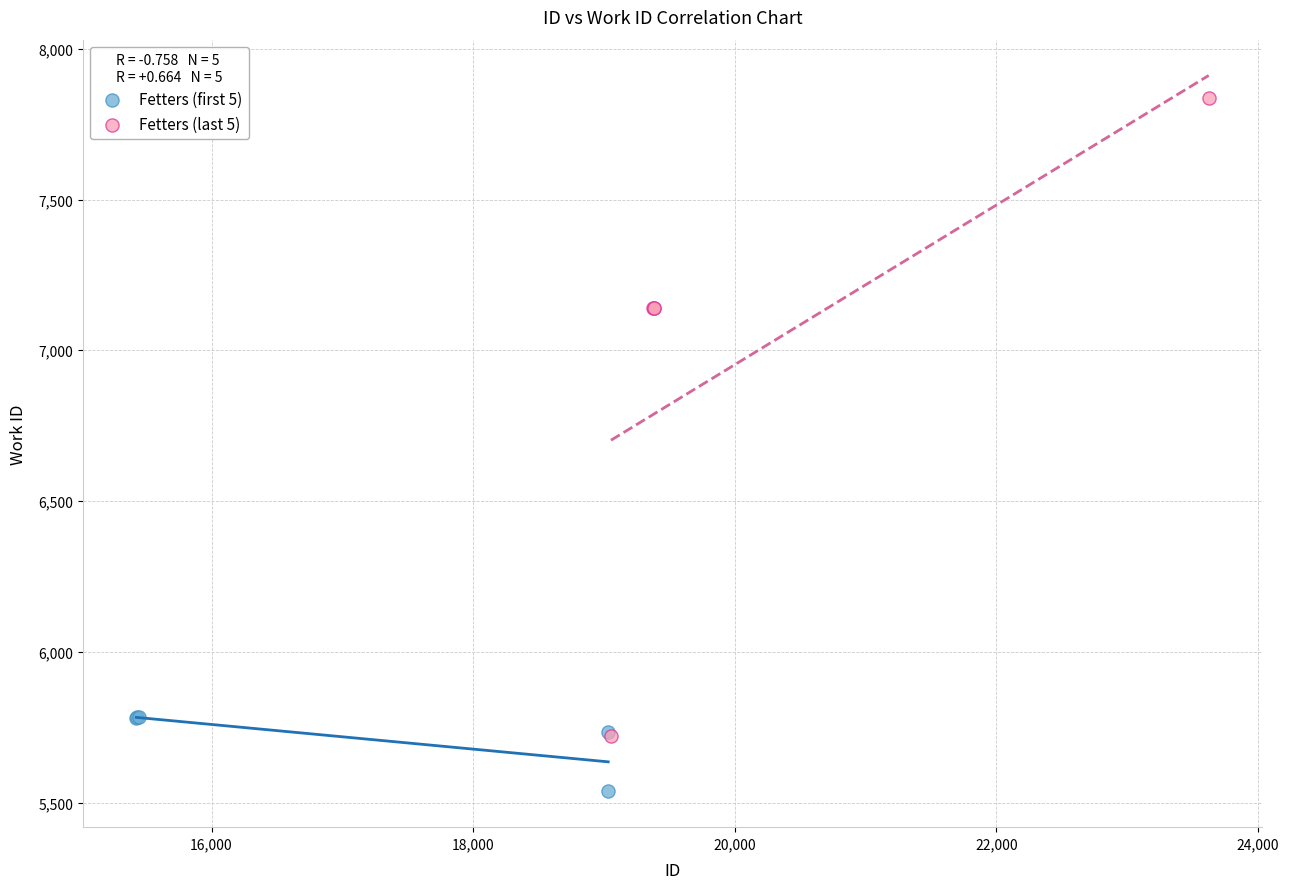

Which series has the widest spread of Y values?

Fetters (last 5)